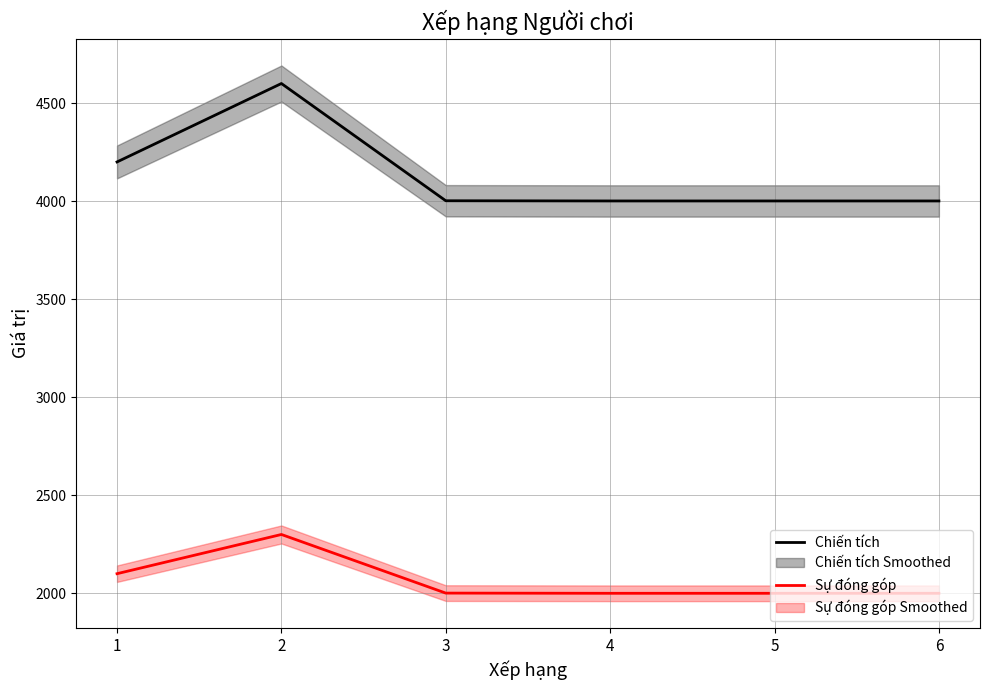

At which category does the chart reach its peak across all series?

2